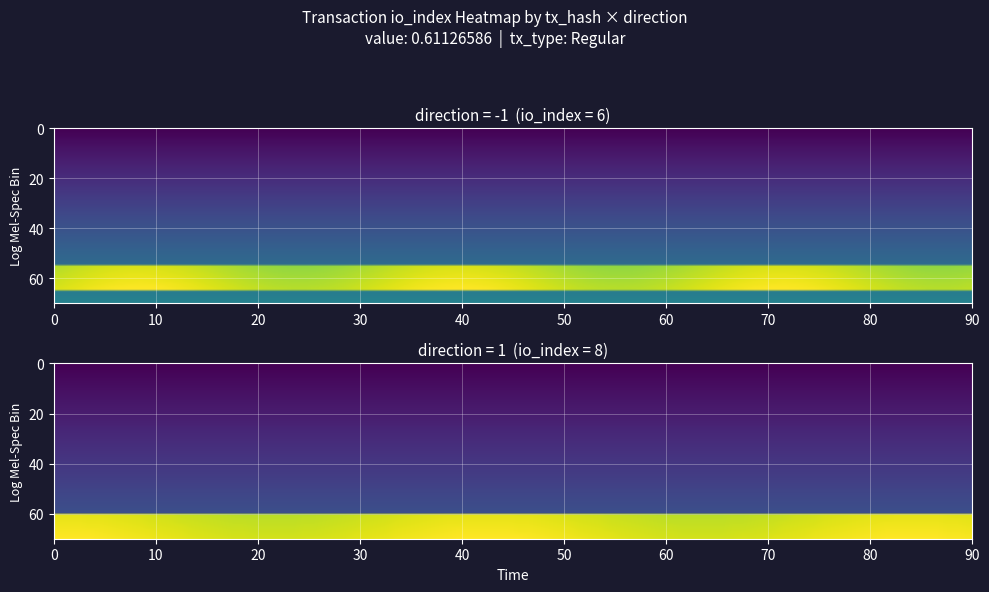

What is the greatest value displayed?

8.0